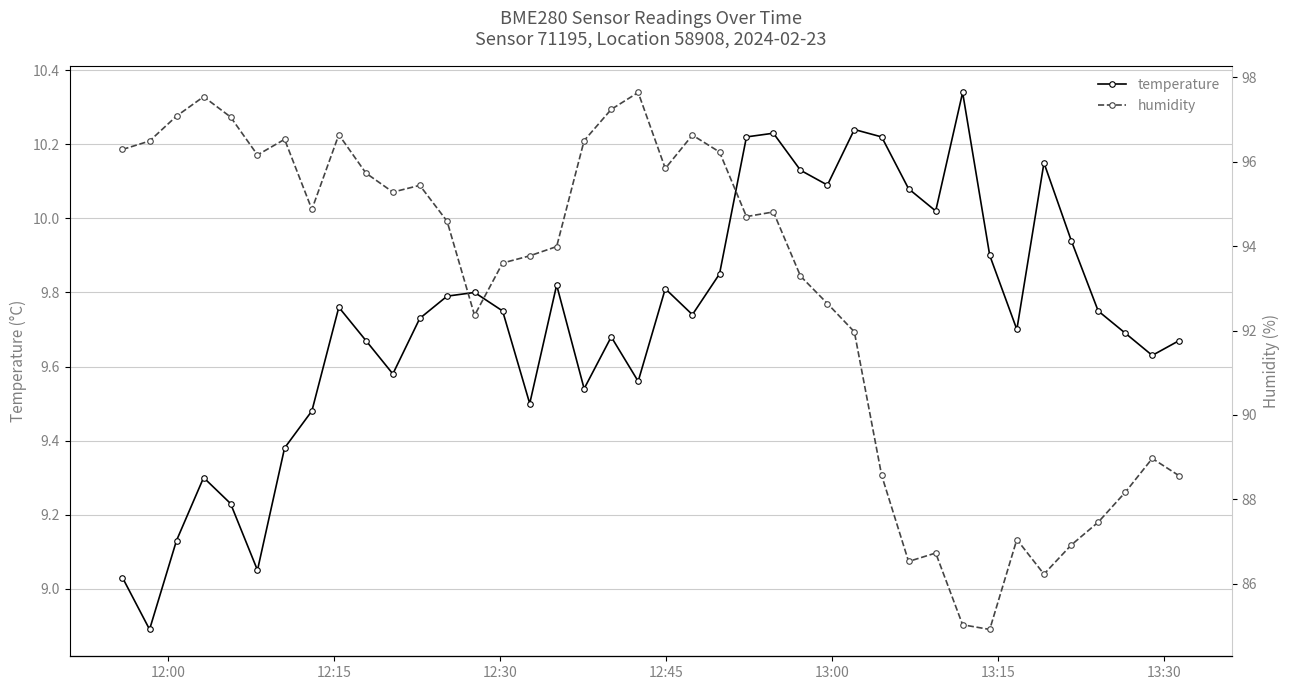

True or false: humidity and temperature intersect in this chart.

False